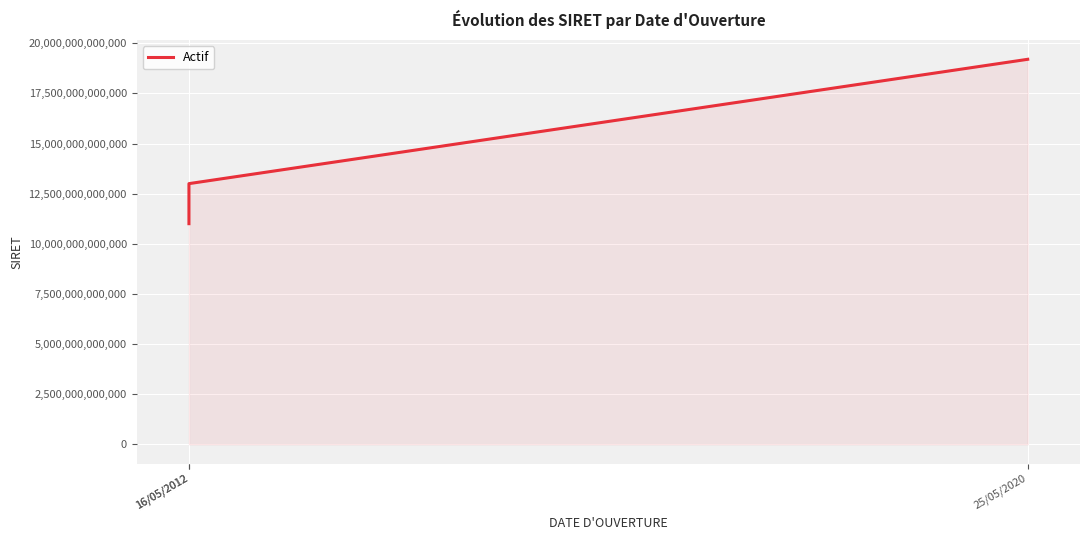

Reading right to left, extract all data points from this chart.

19202664900264	13001653800014	11004401300040